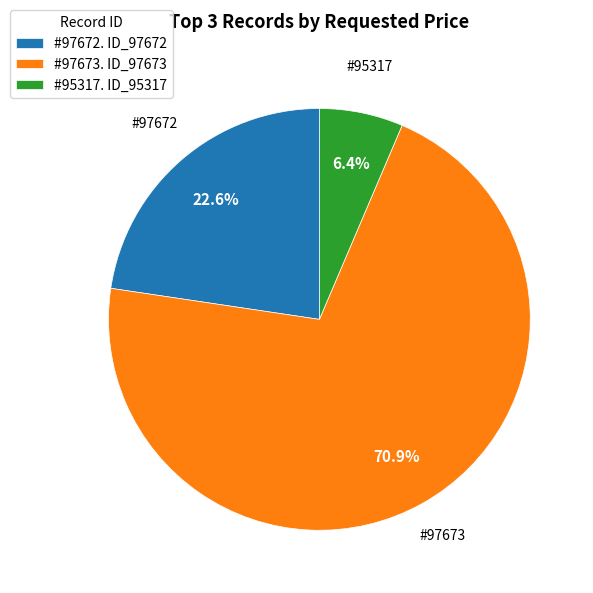

What is the smallest slice in the pie chart?

#95317. ID_95317